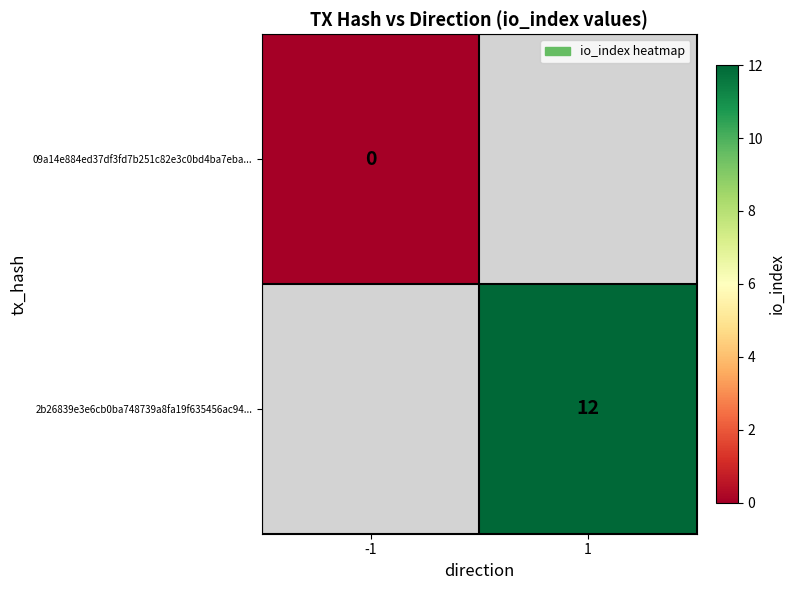

Is it true that 2b26839e3e6cb0ba748739a8fa19f635456ac94... equals 6 at 1?

False